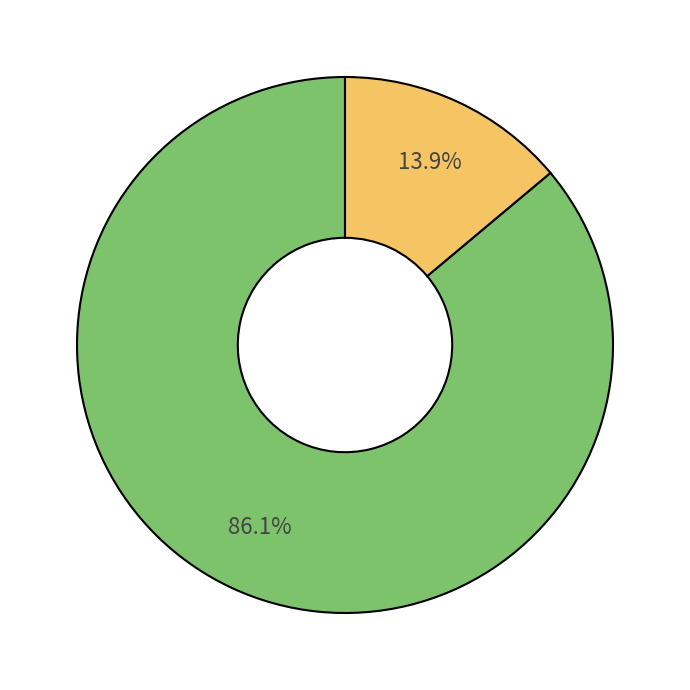

Is there any slice that represents more than half of the pie?

Yes